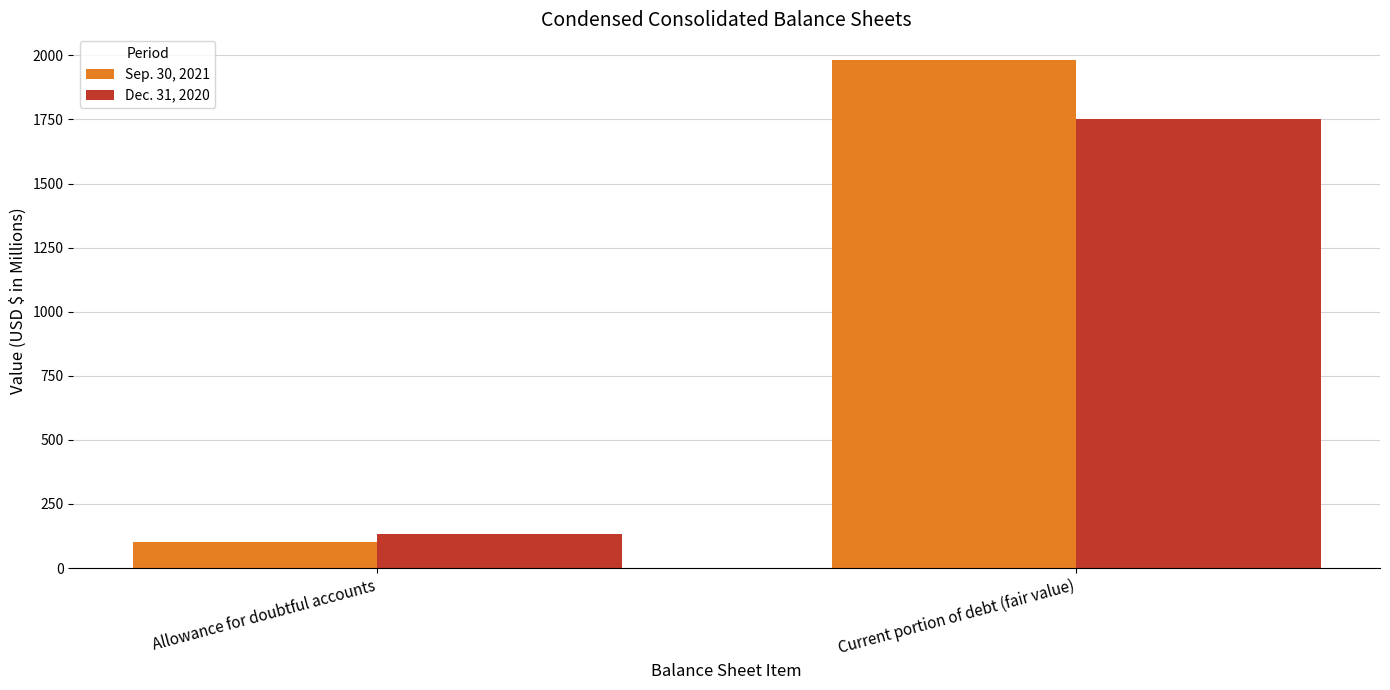

Between Allowance for doubtful accounts and Current portion of debt (fair value), which series saw the biggest shift?

Sep. 30, 2021